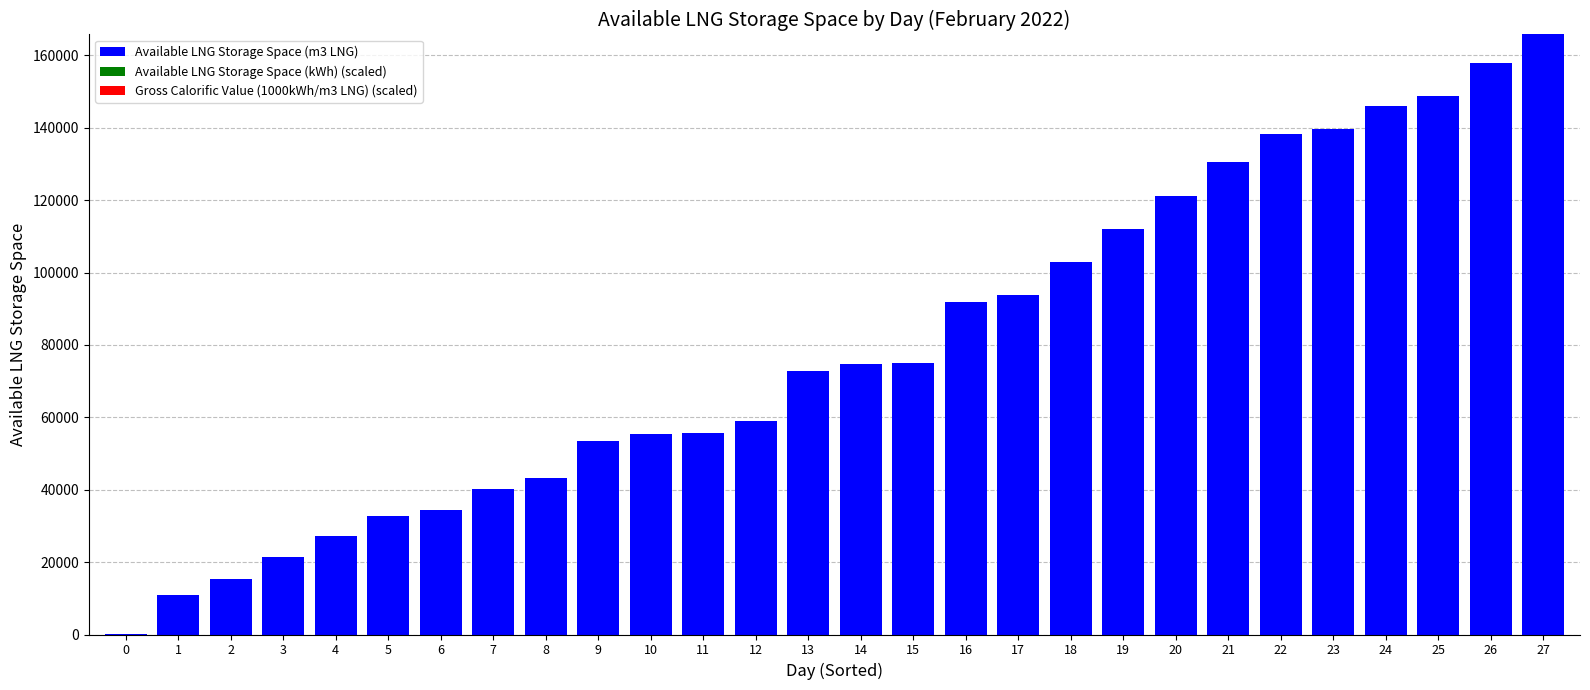

What is the sum of all Gross Calorific Value (1000kWh/m3 LNG) (scaled) values?

0.2